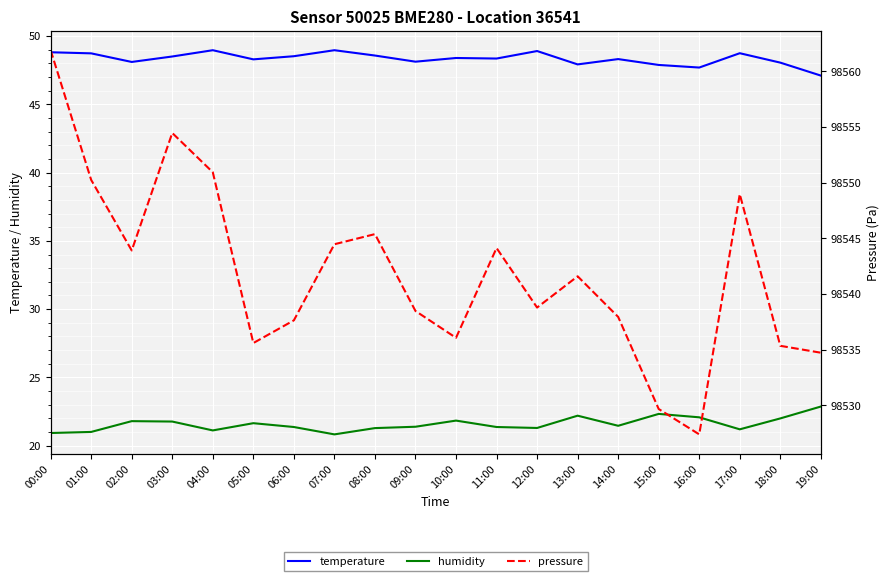

Does the chart display data point markers on the line(s)?

No